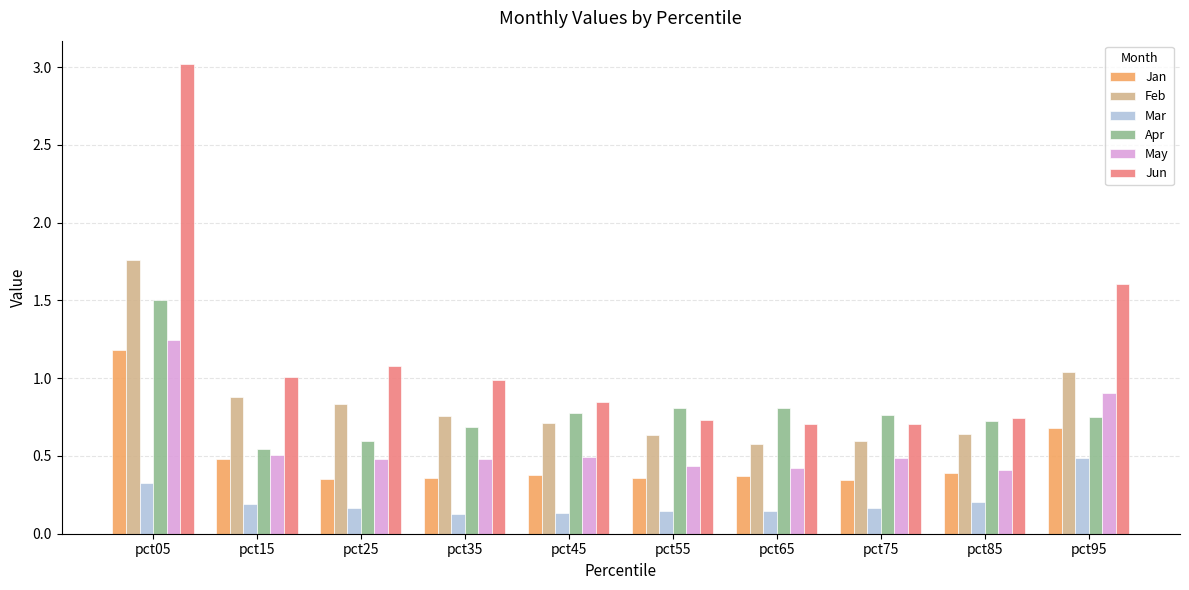

Between pct05 and pct55, which series saw the biggest shift?

Jun